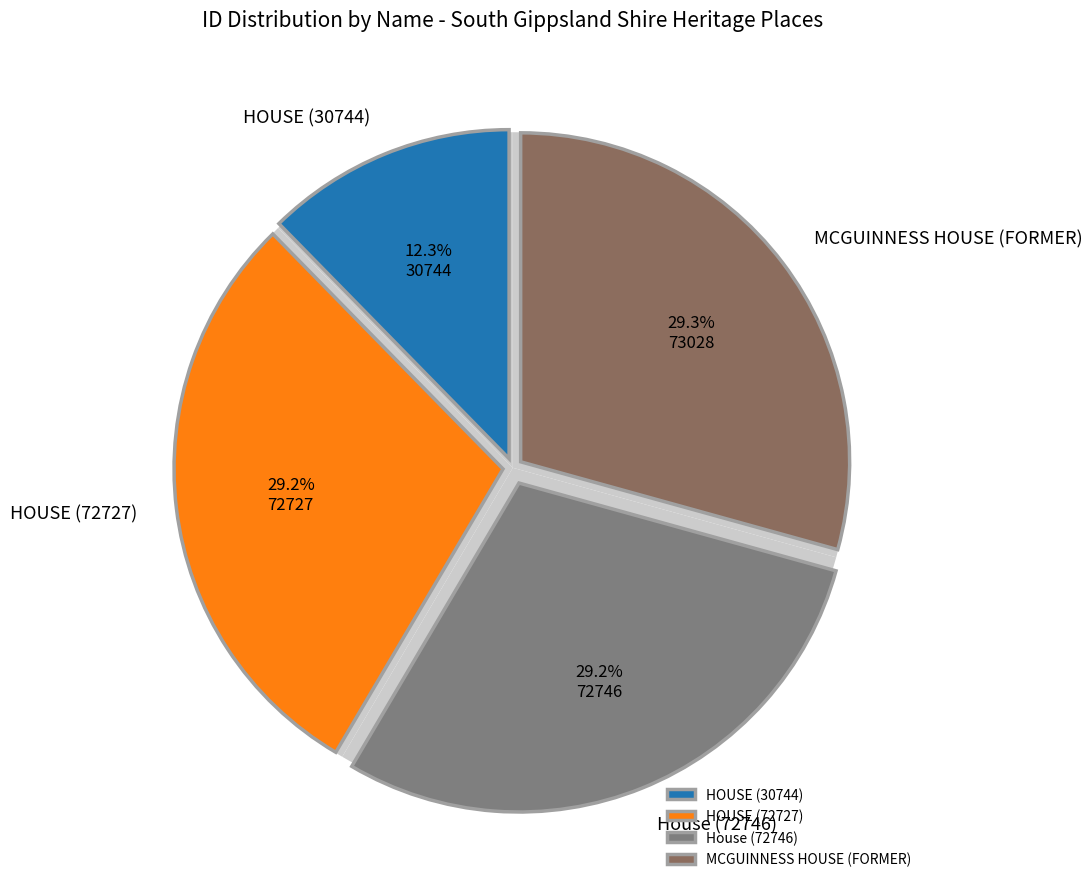

What is the total percentage of House (72746) and HOUSE (72727)?

58.4%